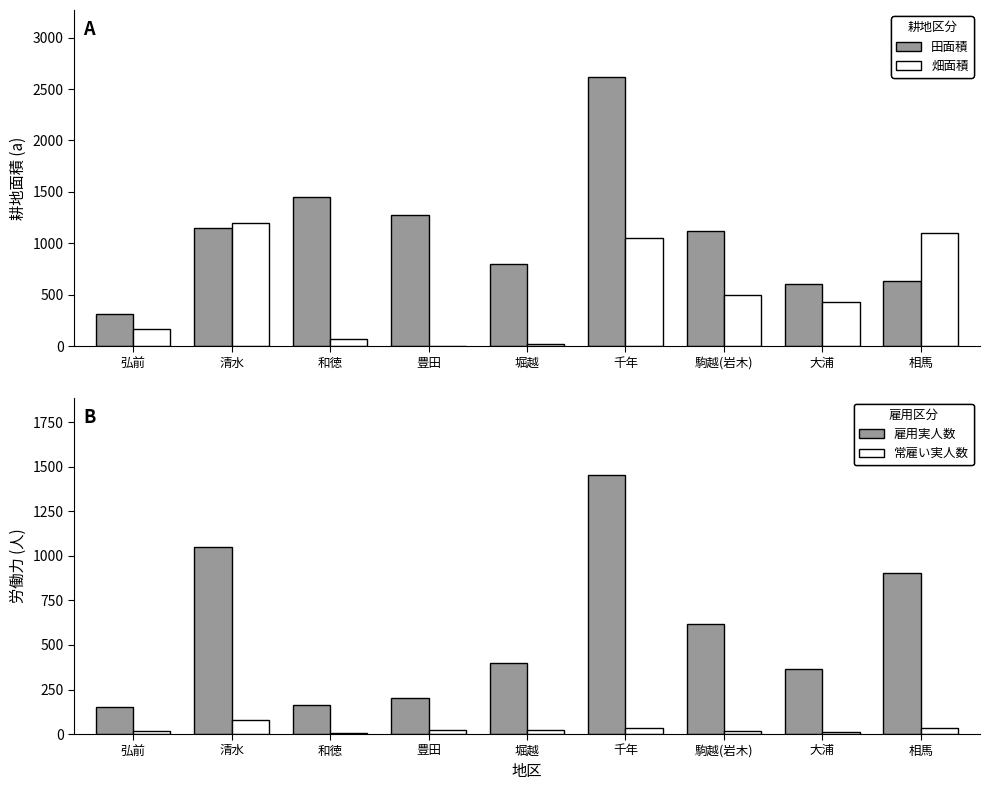

Are the bars horizontal?

No